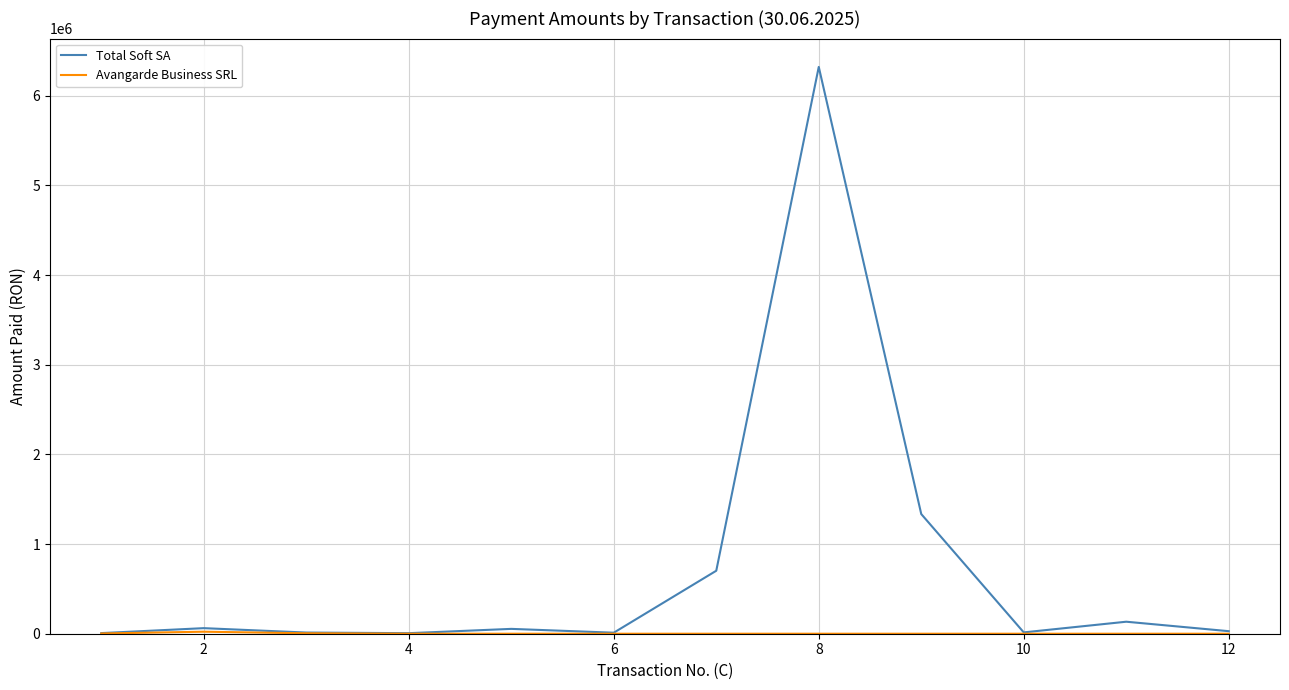

How many lines are shown in the chart?

2